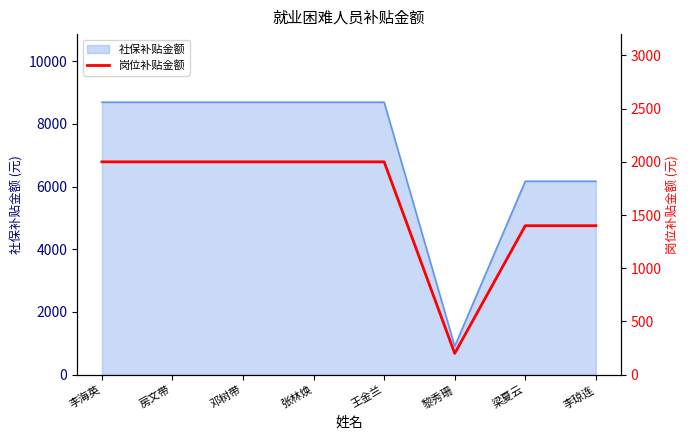

What is the label of the 1st point from the left?

李海英